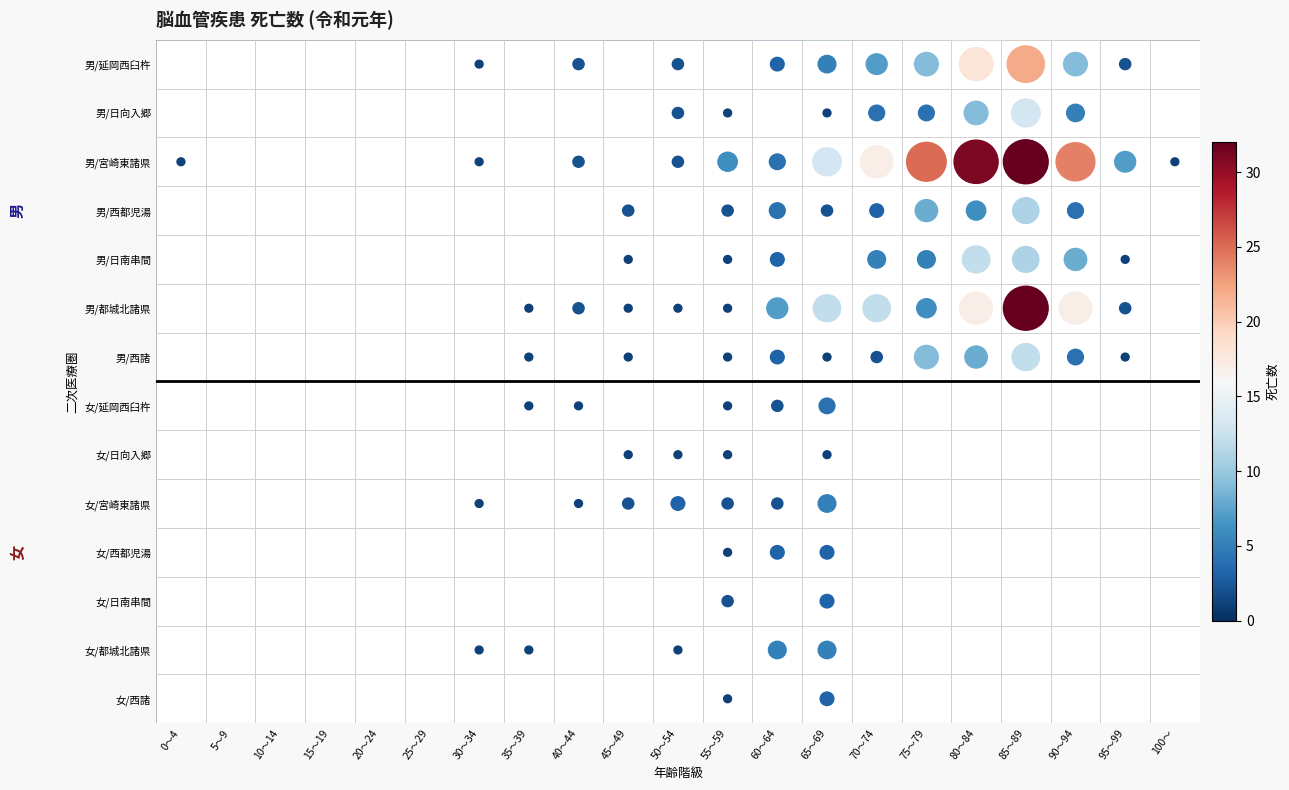

What is the greatest value displayed?

32